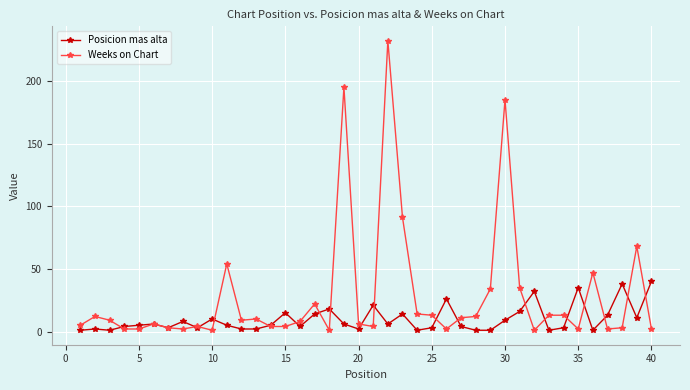

What is the lowest value of the Posicion mas alta series?

1